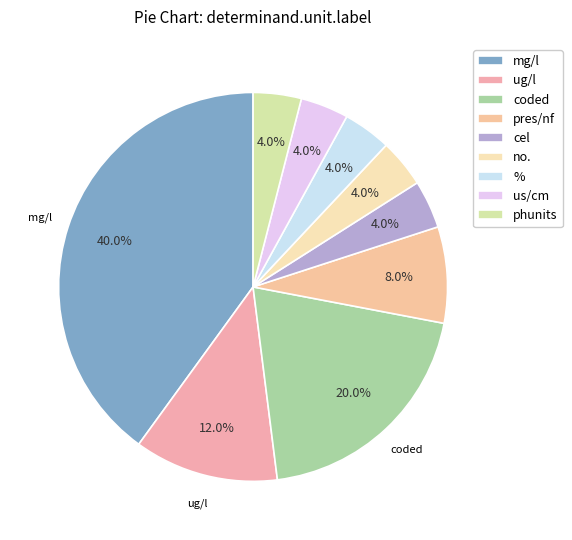

What percentage is the % slice, to the nearest percent?

4%